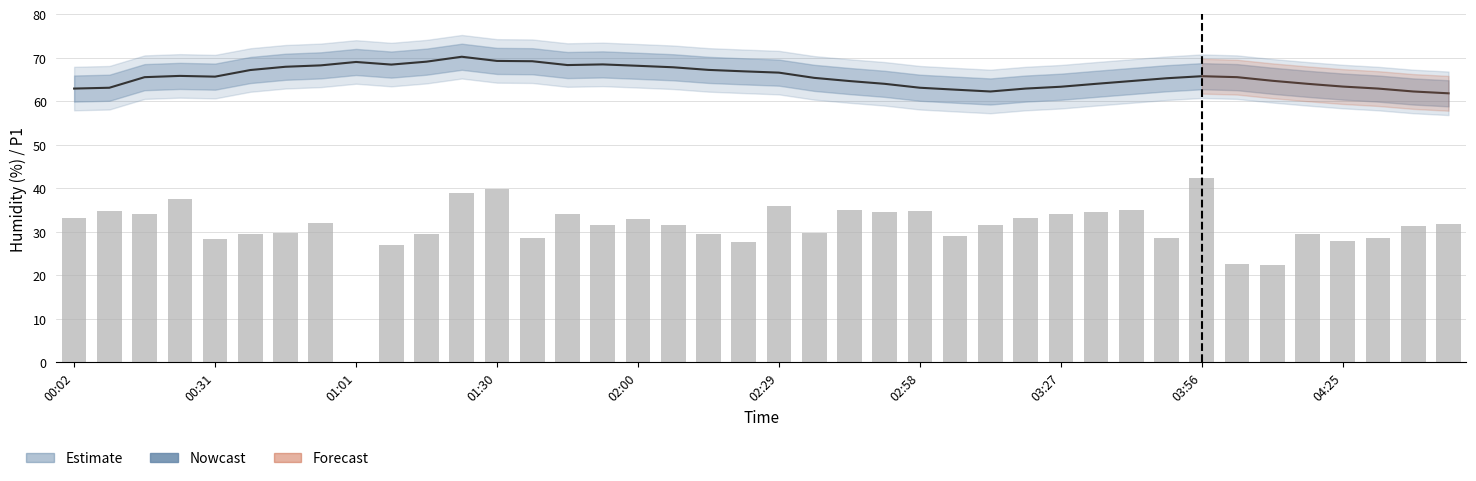

What is the sum of all values?

1242.7